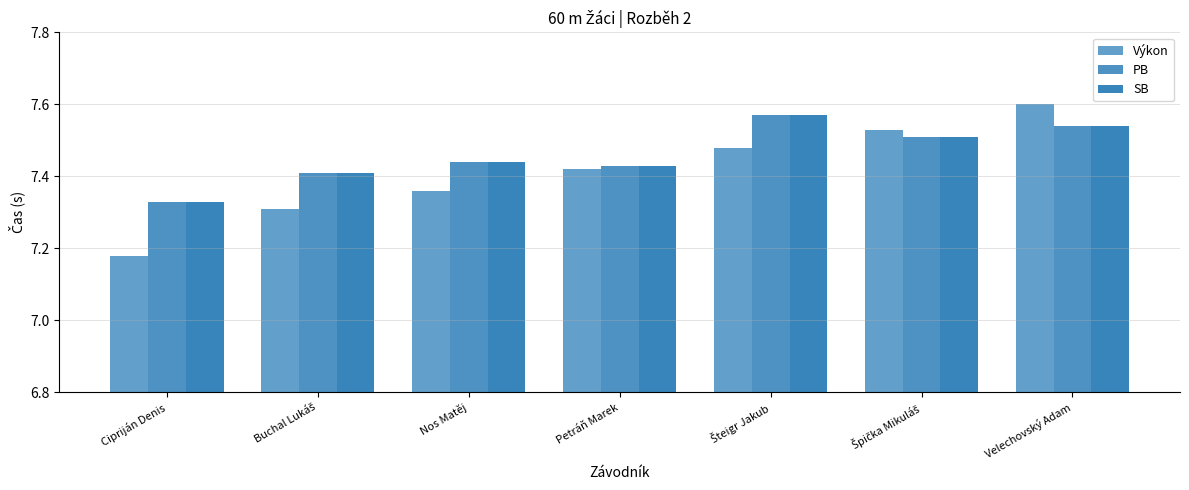

How many categories are shown in the chart?

7